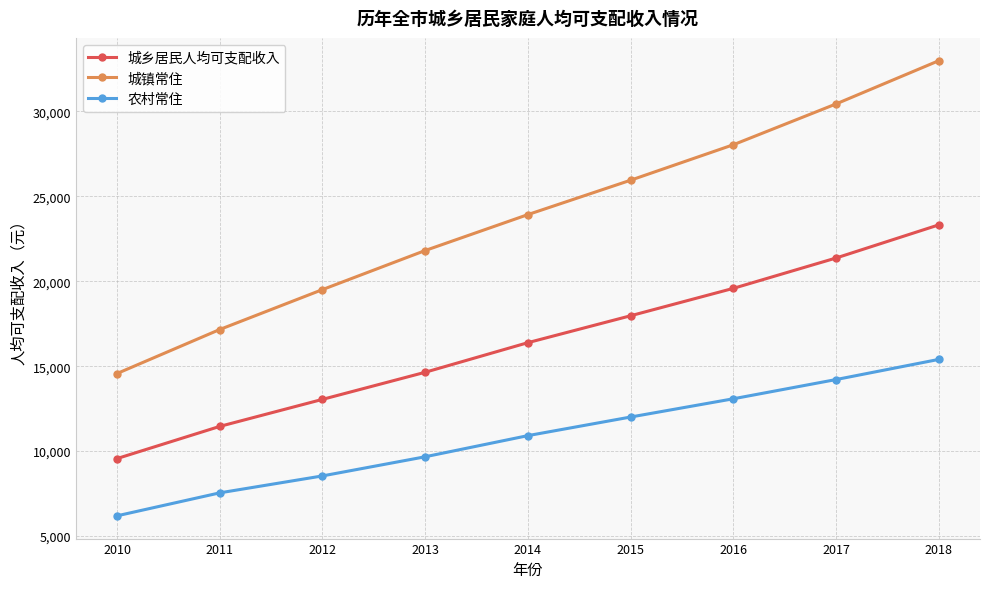

Which category has the lowest value in the 城乡居民人均可支配收入 series?

2010